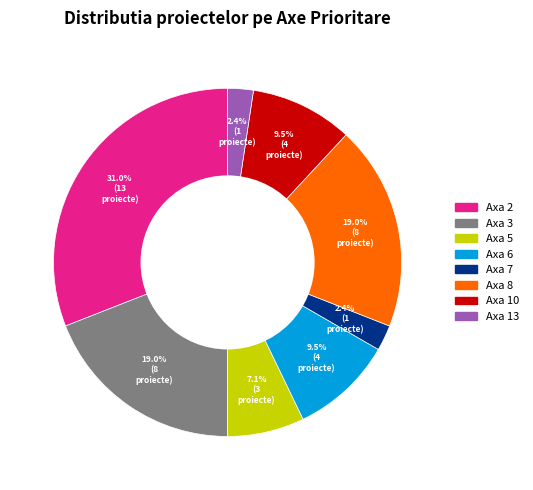

What is the ratio of the value at Axa 3 to the value at Axa 2?

0.6